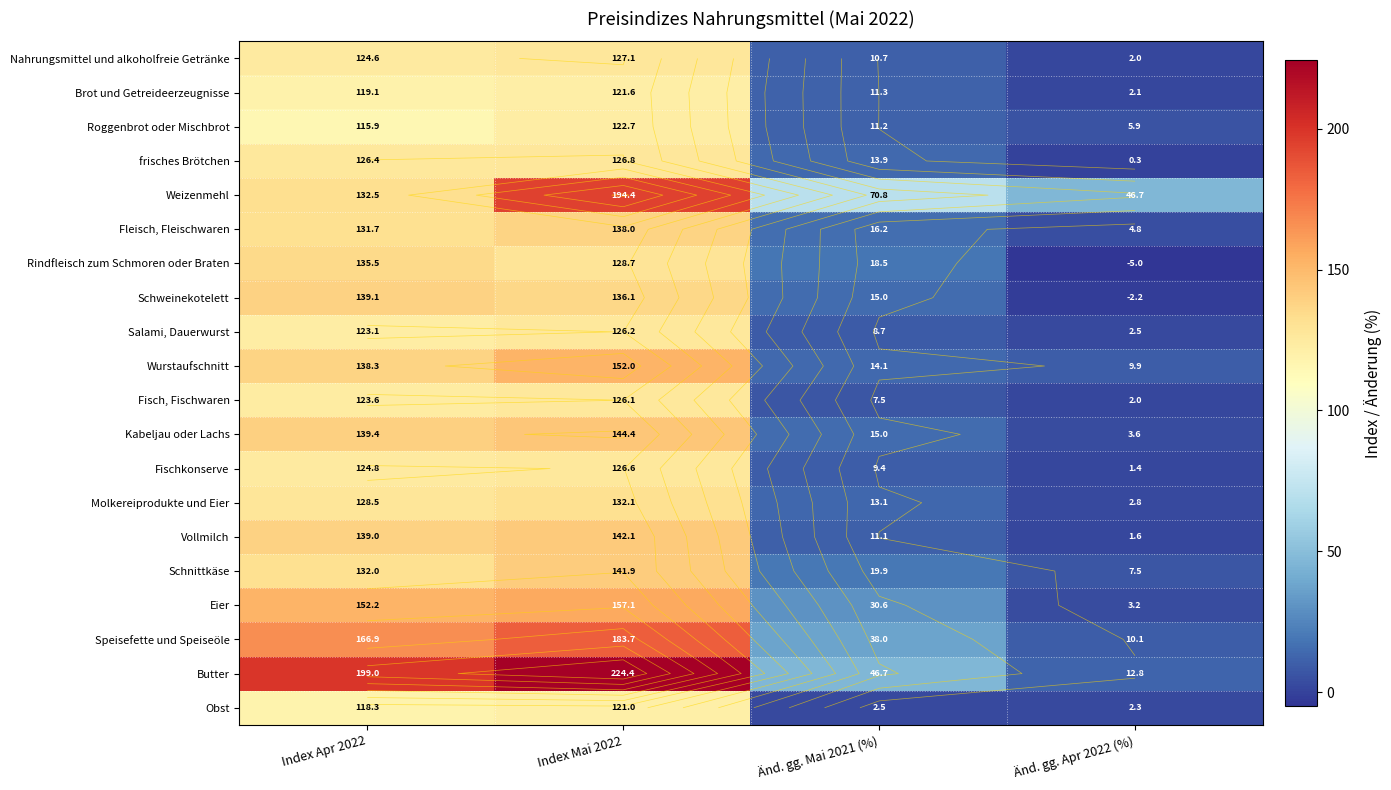

What is the sum of all Roggenbrot oder Mischbrot values?

255.7